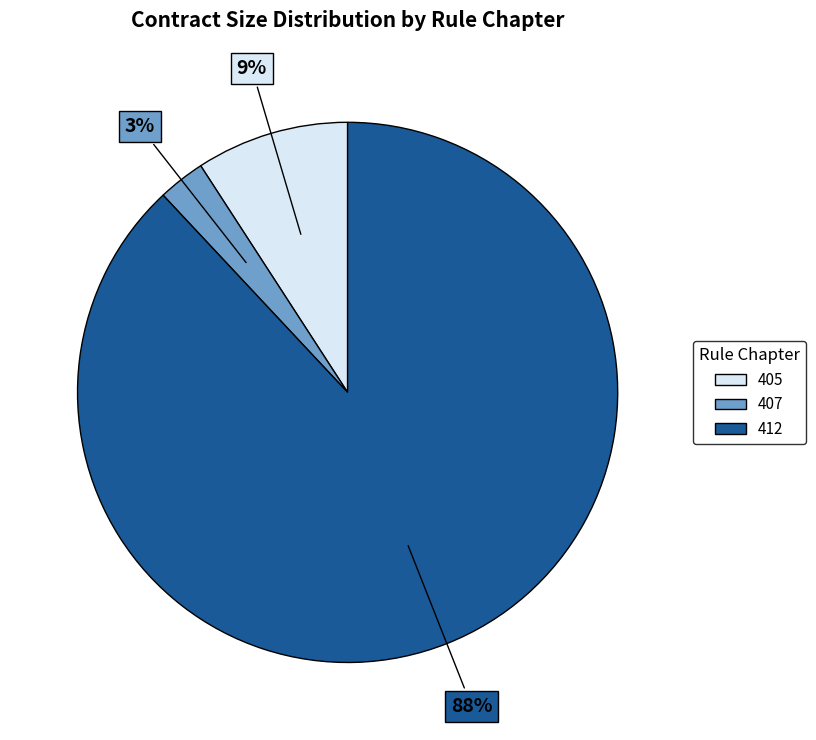

Count the number of slices in the pie.

3